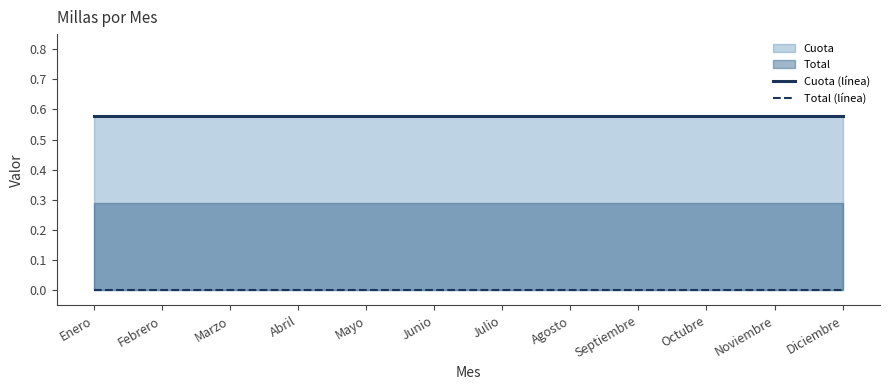

How many lines are shown in the chart?

2